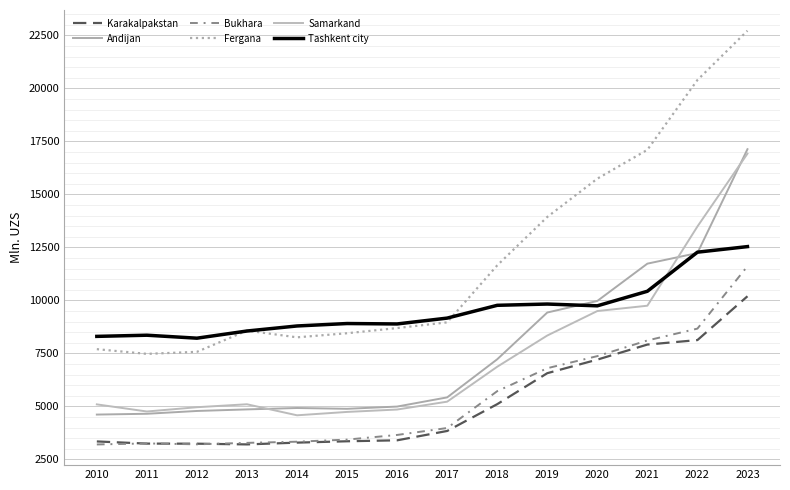

What is the value of the Karakalpakstan point at the 6th from the left?

3359